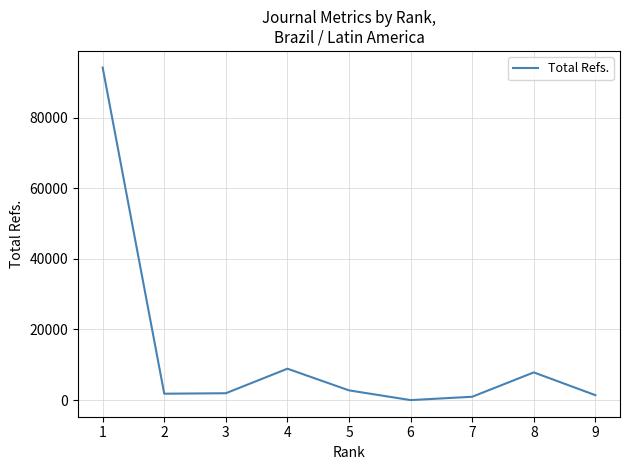

What is the change in value from 4 to 5?

-6138